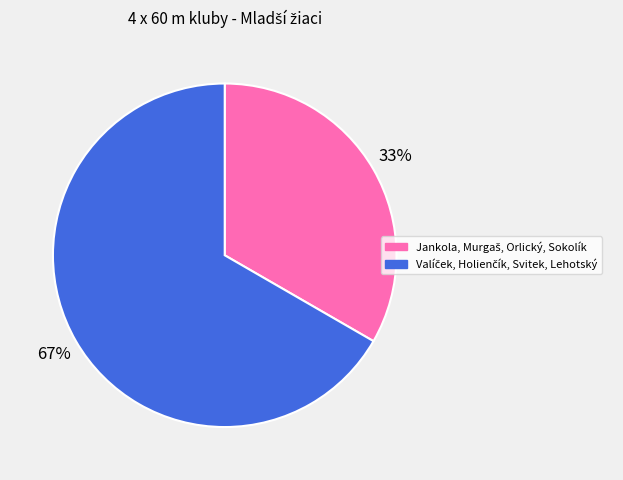

Does any single category account for the majority?

Yes